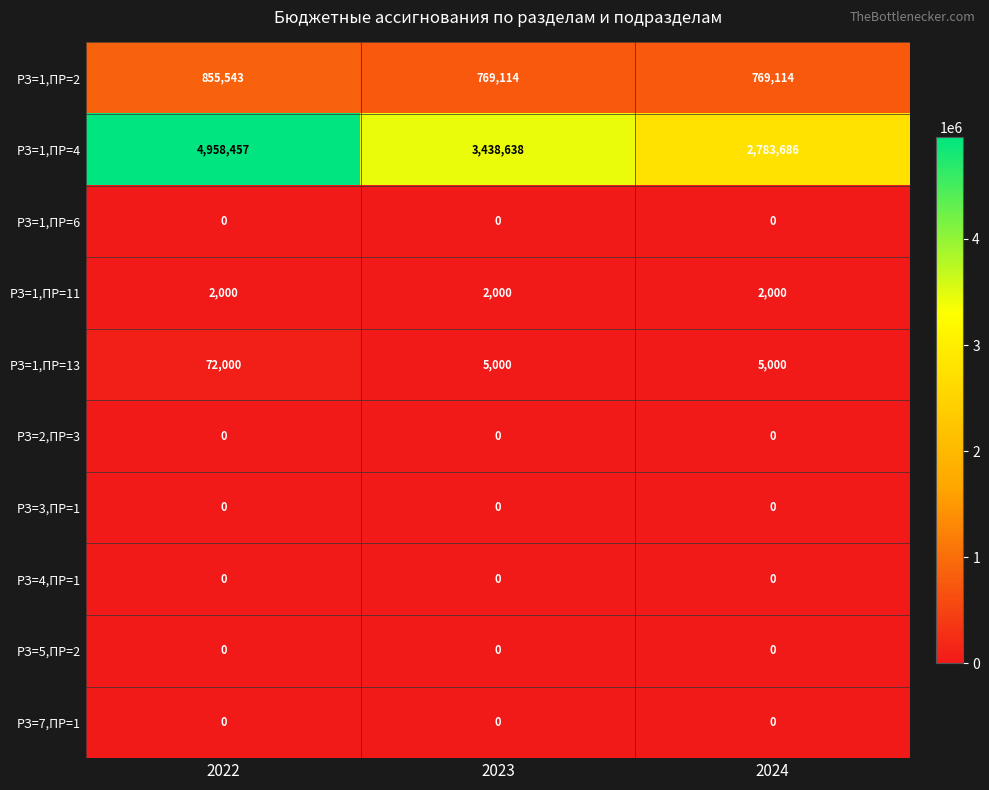

What is the difference between the highest and lowest values at 2022?

4958457